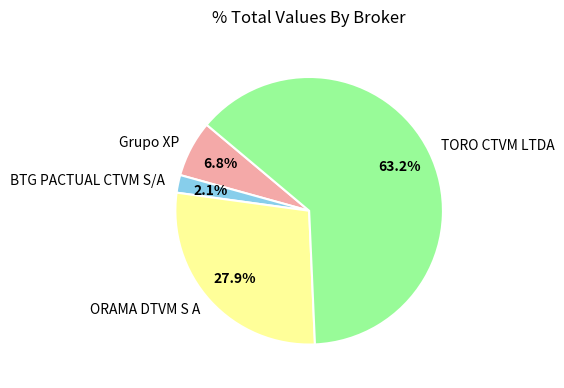

Is it true that TORO CTVM LTDA is 52% of the pie?

False